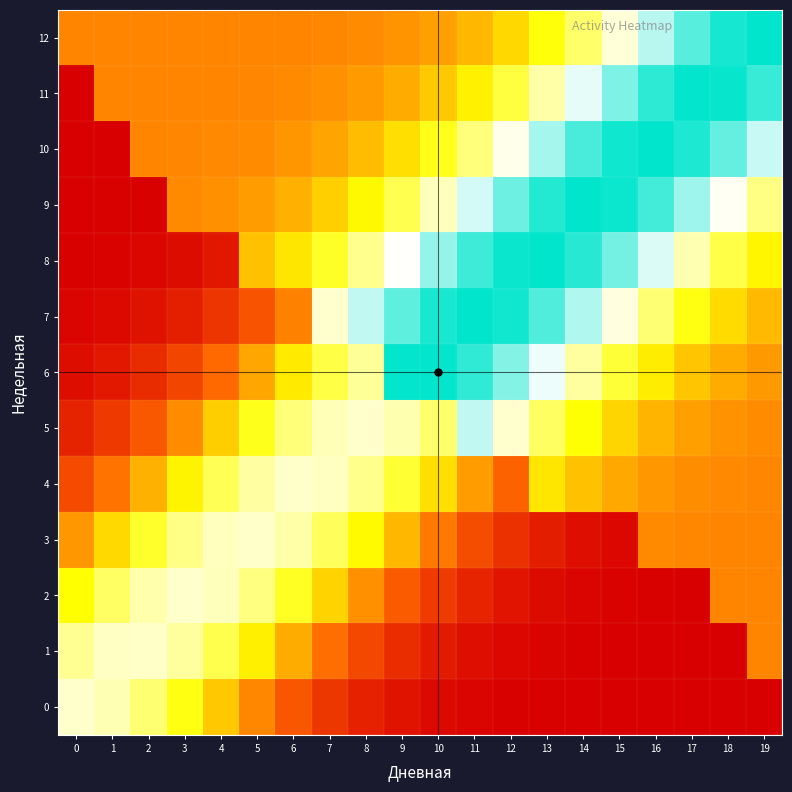

At which category does the chart reach its minimum across all series?

19